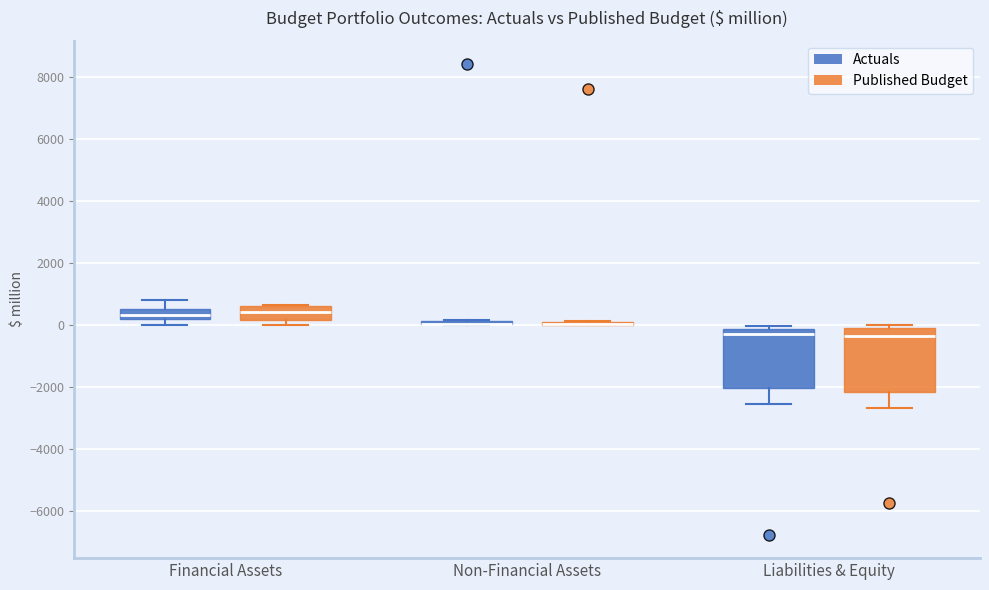

Where is the upper edge of the box for Financial Assets (Actuals) on the y-axis? The values are not printed on the chart, so give them approximately, as read against the axis.

600